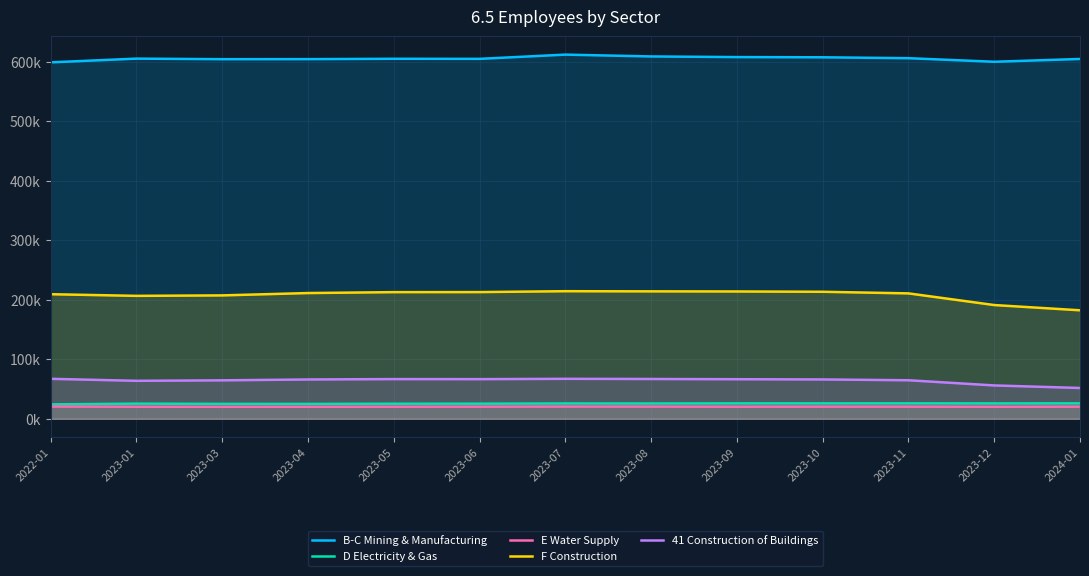

What position from the left is 2022-01?

1